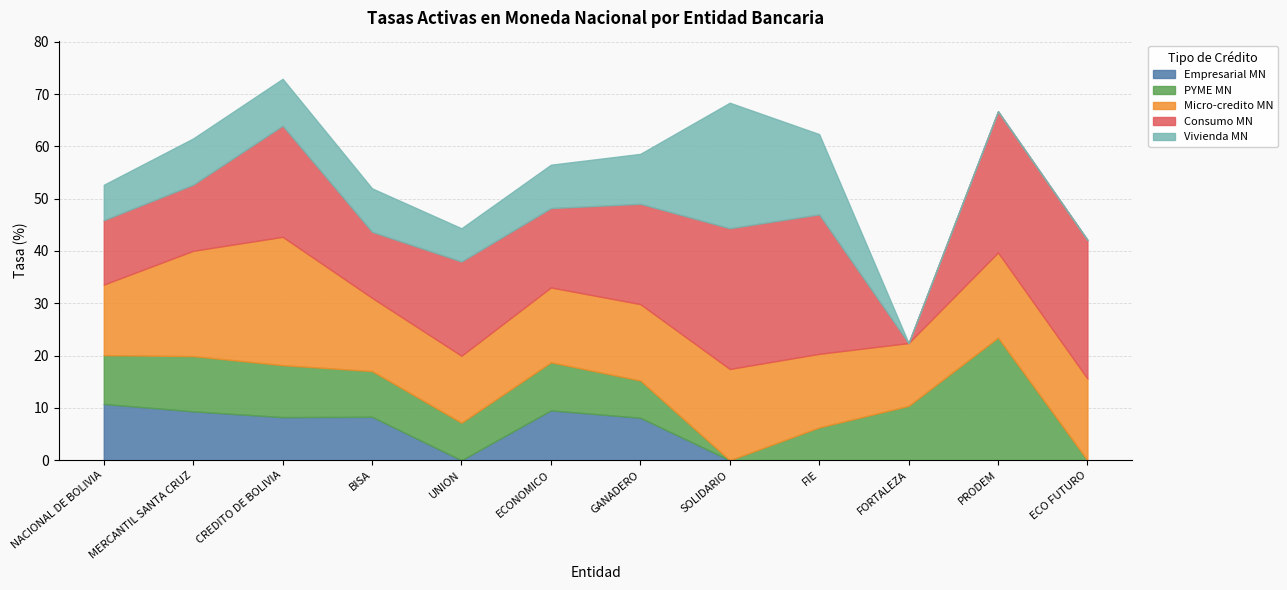

What is the total value across all series at CREDITO DE BOLIVIA?

72.9